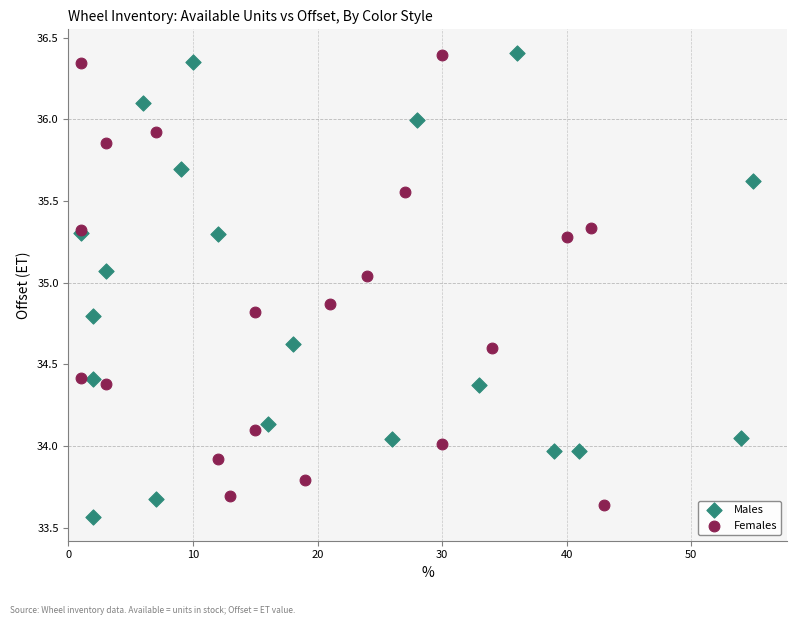

What are all the series names shown in the legend?

Males, Females